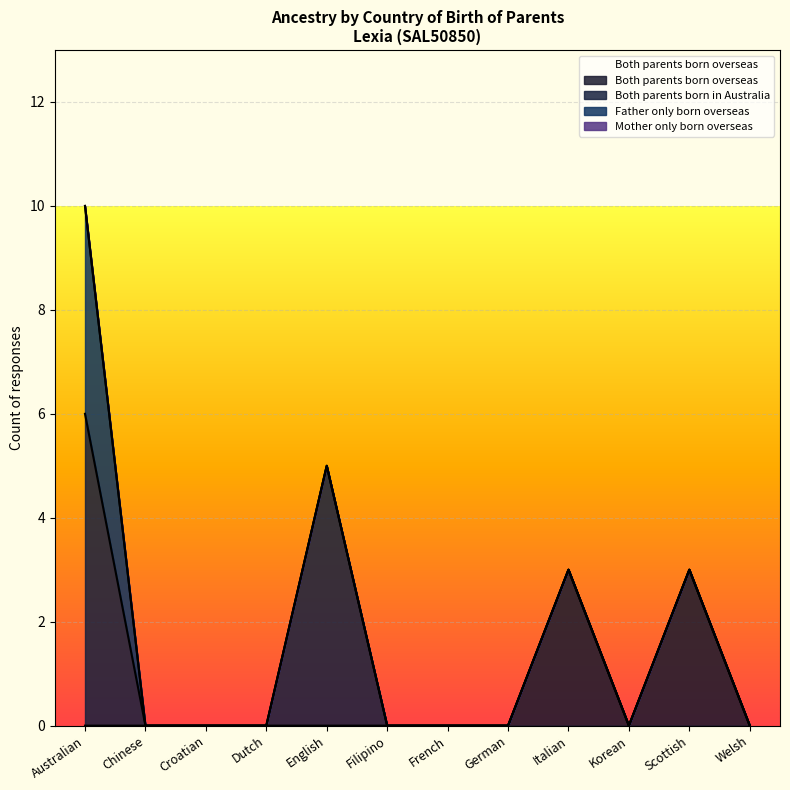

What is the label of the 11th point from the right?

Chinese